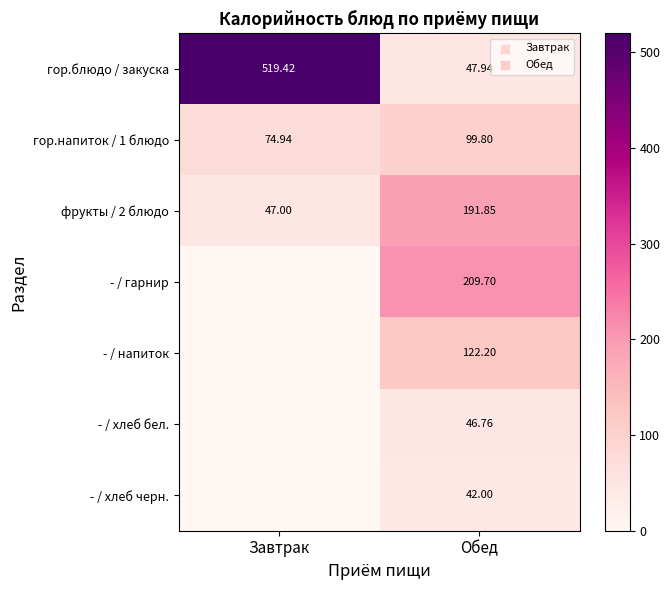

Is the value of фрукты / 2 блюдо at Завтрак greater than the value of гор.напиток / 1 блюдо at Обед?

No